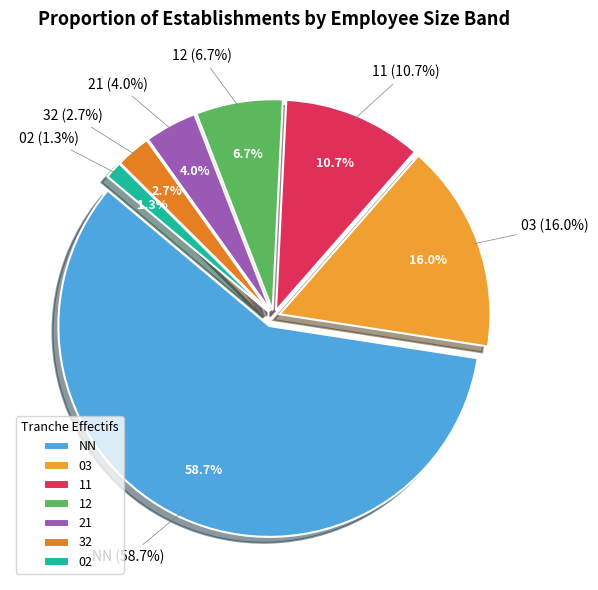

Count the number of slices in the pie.

7